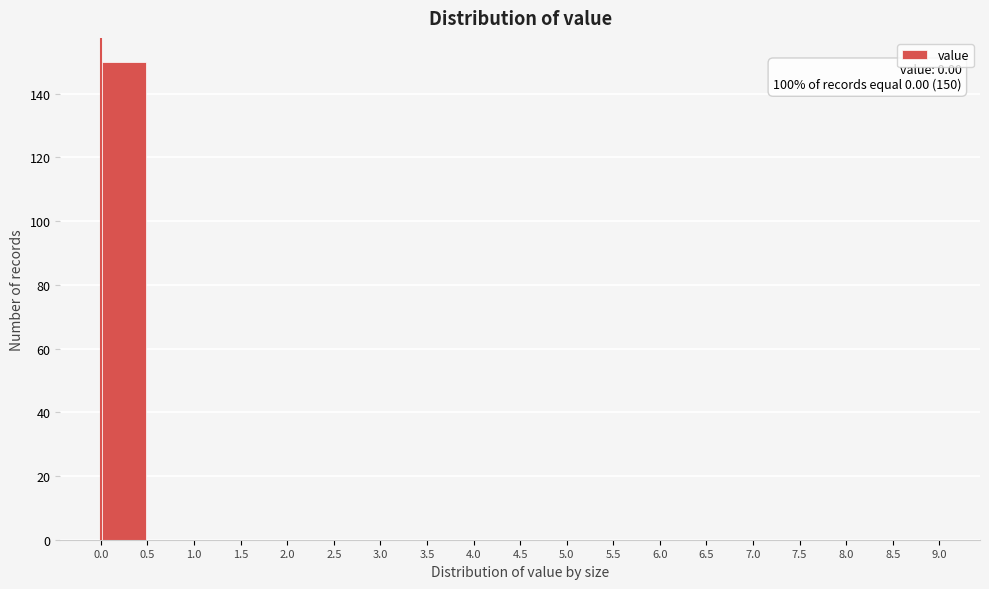

Which range on the x-axis has the tallest bar?

0.0 to 0.5